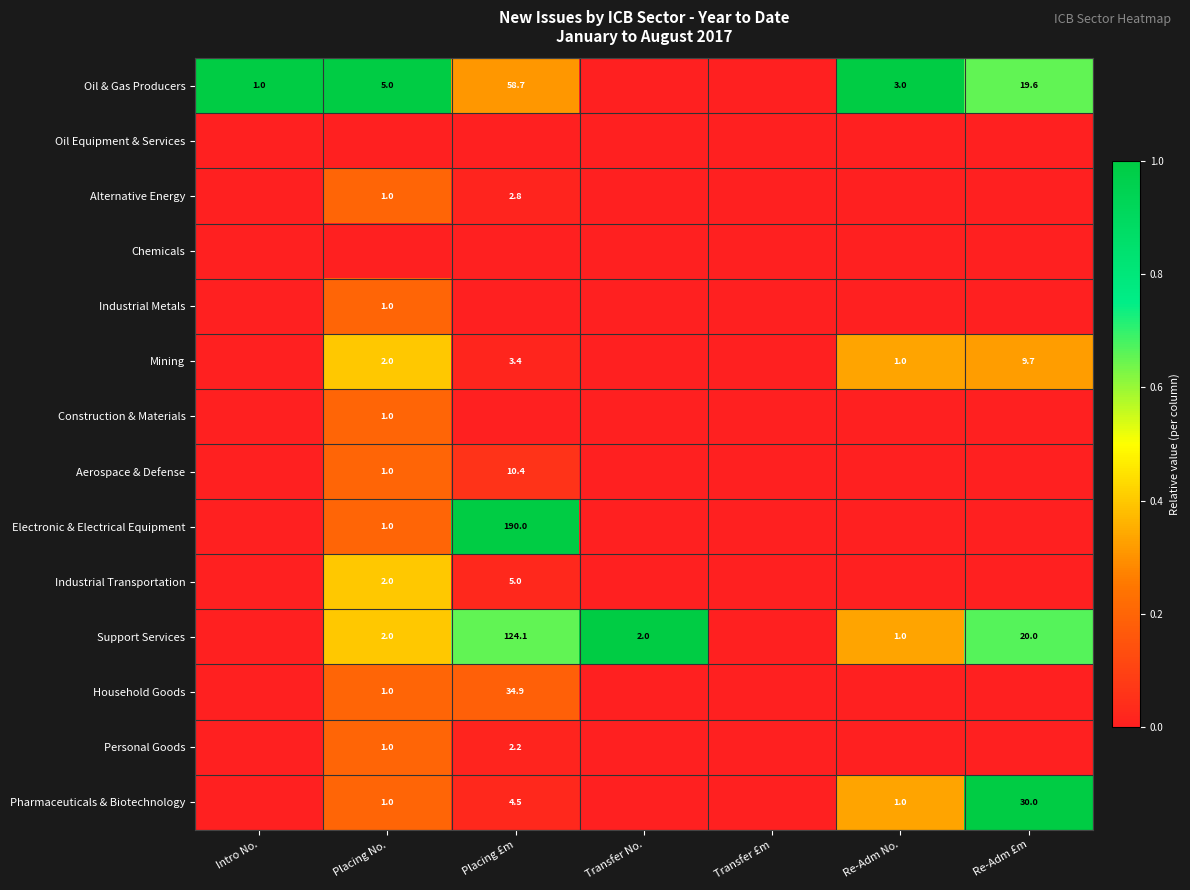

The value of Oil & Gas Producers at Placing No. is 5.0. True or false?

True